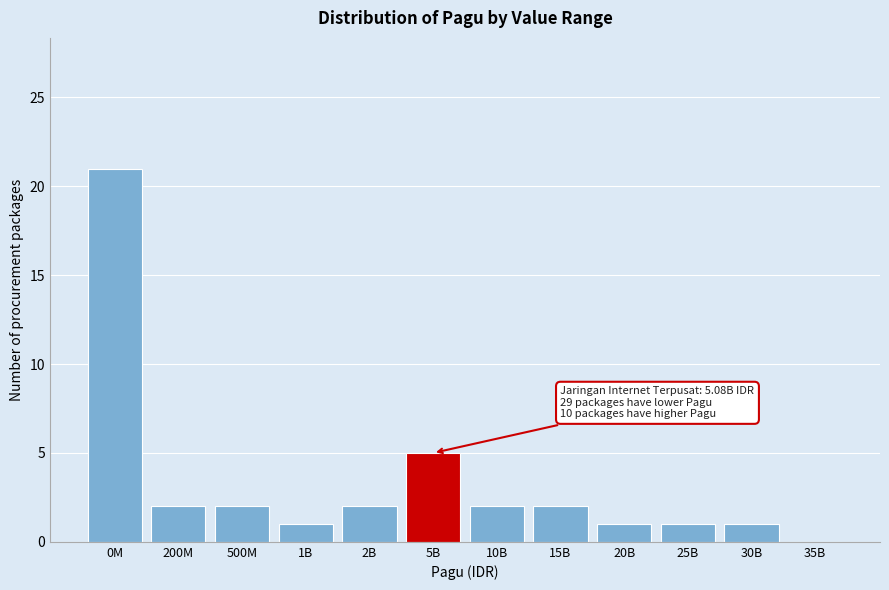

Reading right to left, extract all data points from this chart.

35B=0	30B=1	25B=1	20B=1	15B=2	10B=2	5B=5	2B=2	1B=1	500M=2	200M=2	0M=21